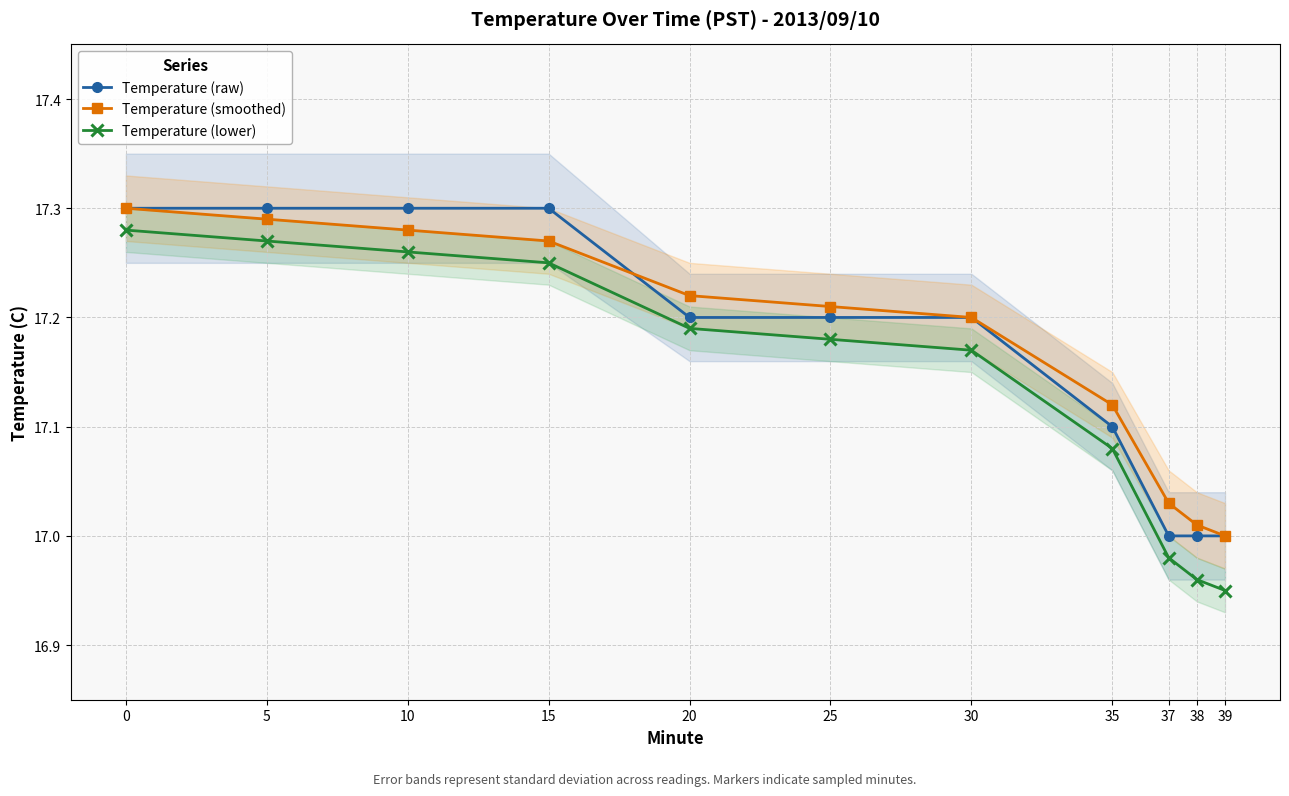

True or false: Temperature (lower) and Temperature (raw) cross at least once.

False